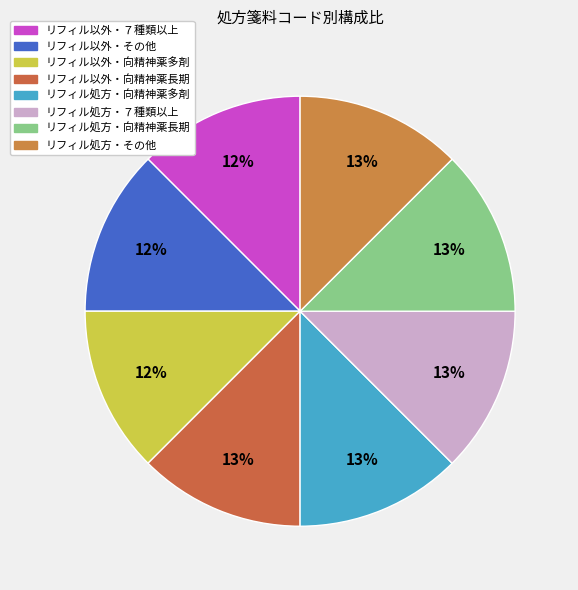

How many slices are in this pie chart?

8